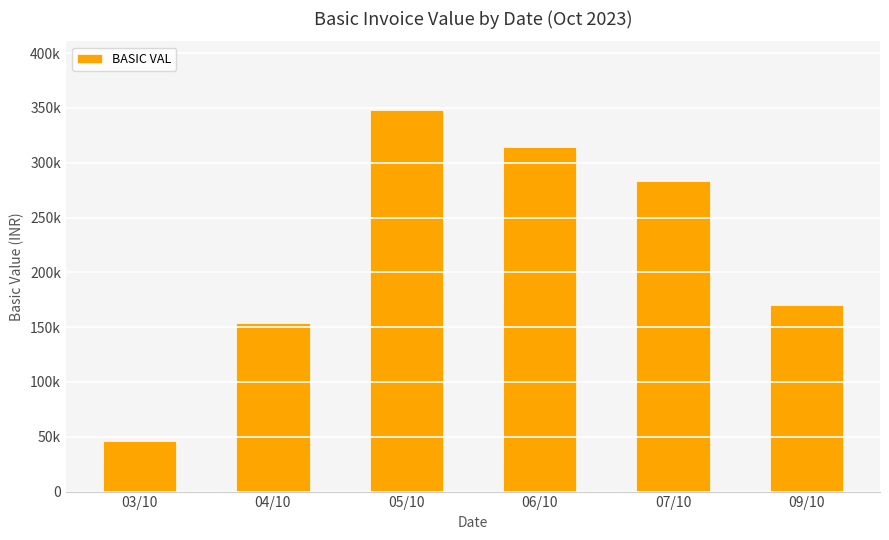

What is the label of the 3rd bar from the right?

06/10